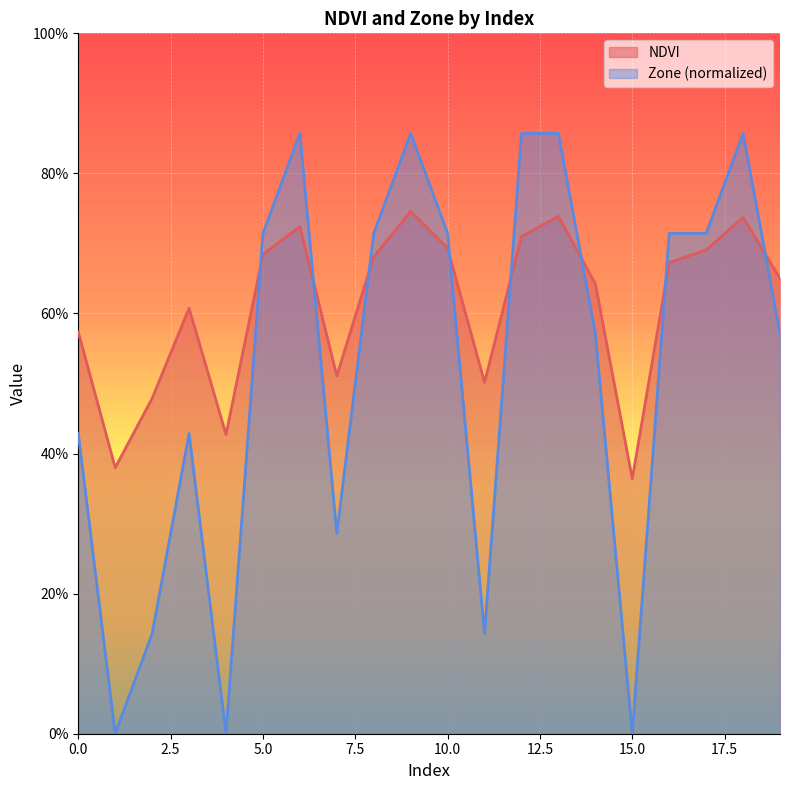

Reading left to right, extract all data points from this chart.

NDVI: 0=0.6	1=0.4	2=0.5	3=0.6	4=0.4	5=0.7	6=0.7	7=0.5	8=0.7	9=0.7	10=0.7	11=0.5	12=0.7	13=0.7	14=0.6	15=0.4	16=0.7	17=0.7	18=0.7	19=0.7
Zone: 0=0.4	1=0.0	2=0.1	3=0.4	4=0.0	5=0.7	6=0.9	7=0.3	8=0.7	9=0.9	10=0.7	11=0.1	12=0.9	13=0.9	14=0.6	15=0.0	16=0.7	17=0.7	18=0.9	19=0.6